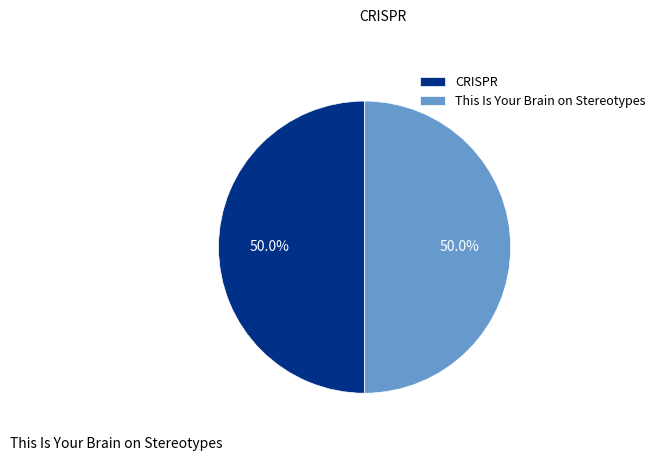

Which category has the biggest portion of the pie?

CRISPR